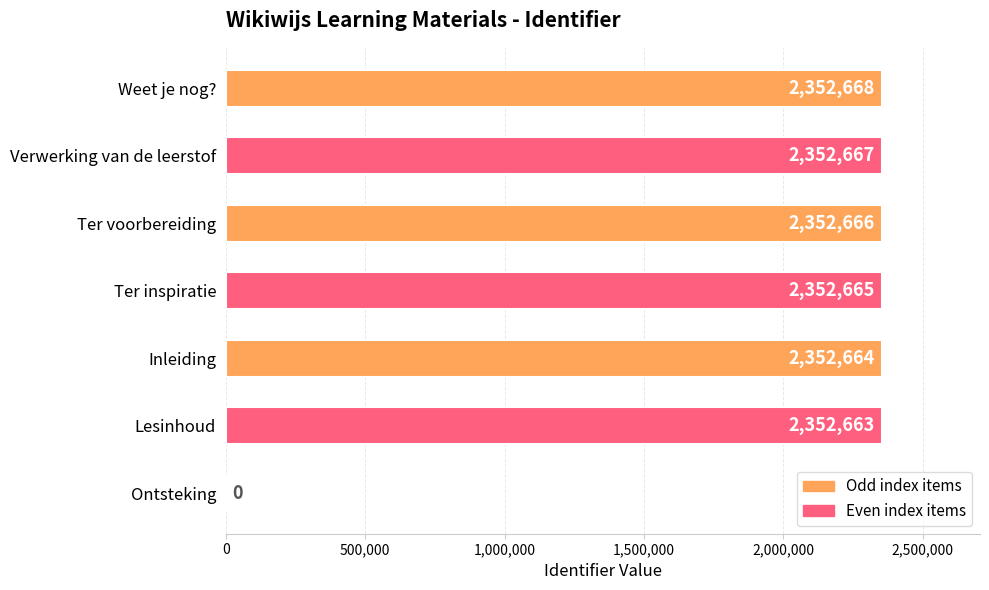

Which label corresponds to the largest value in the chart?

Weet je nog?